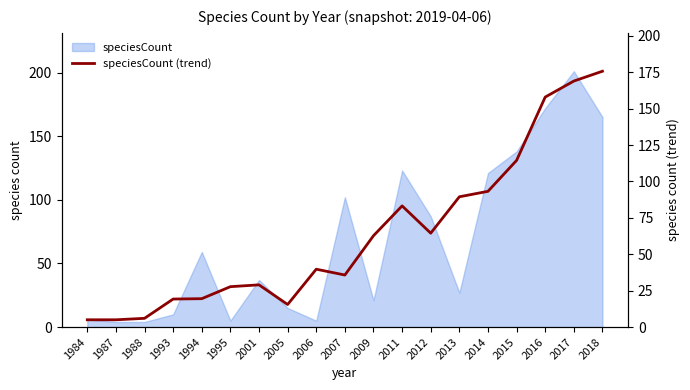

What is the change in value from 1984 to 2016?

+153.0